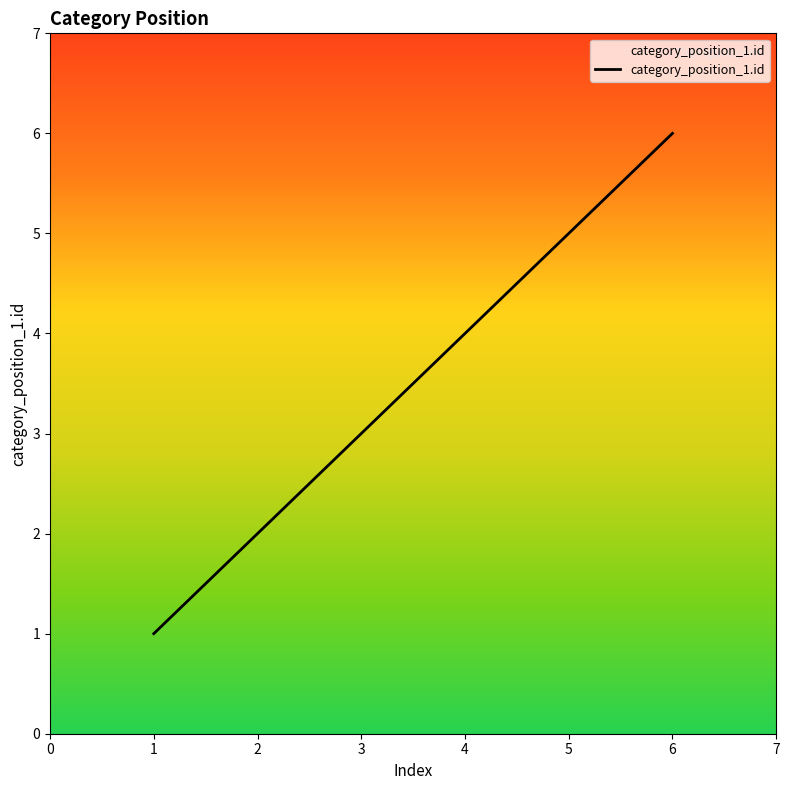

True or false: there are more than 1 points higher than both neighbors.

False